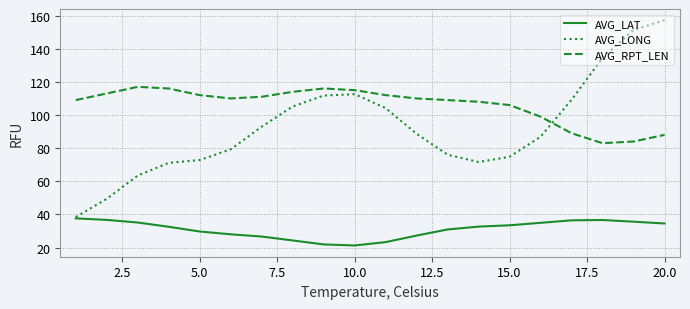

Rank the series by their maximum value, from highest to lowest.

AVG_LONG, AVG_RPT_LEN, AVG_LAT